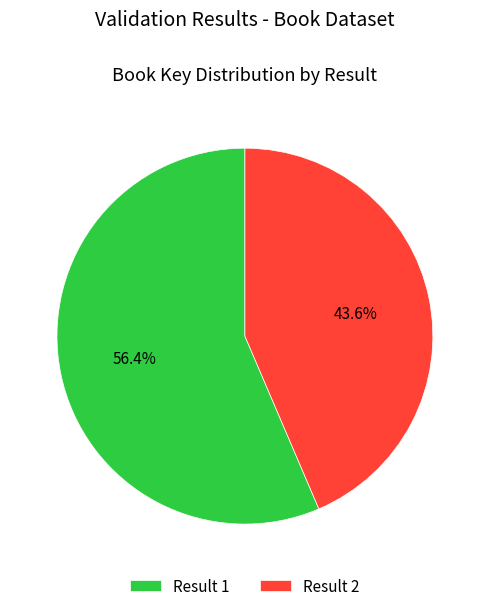

What percentage do Result 1 and Result 2 together represent?

100.0%